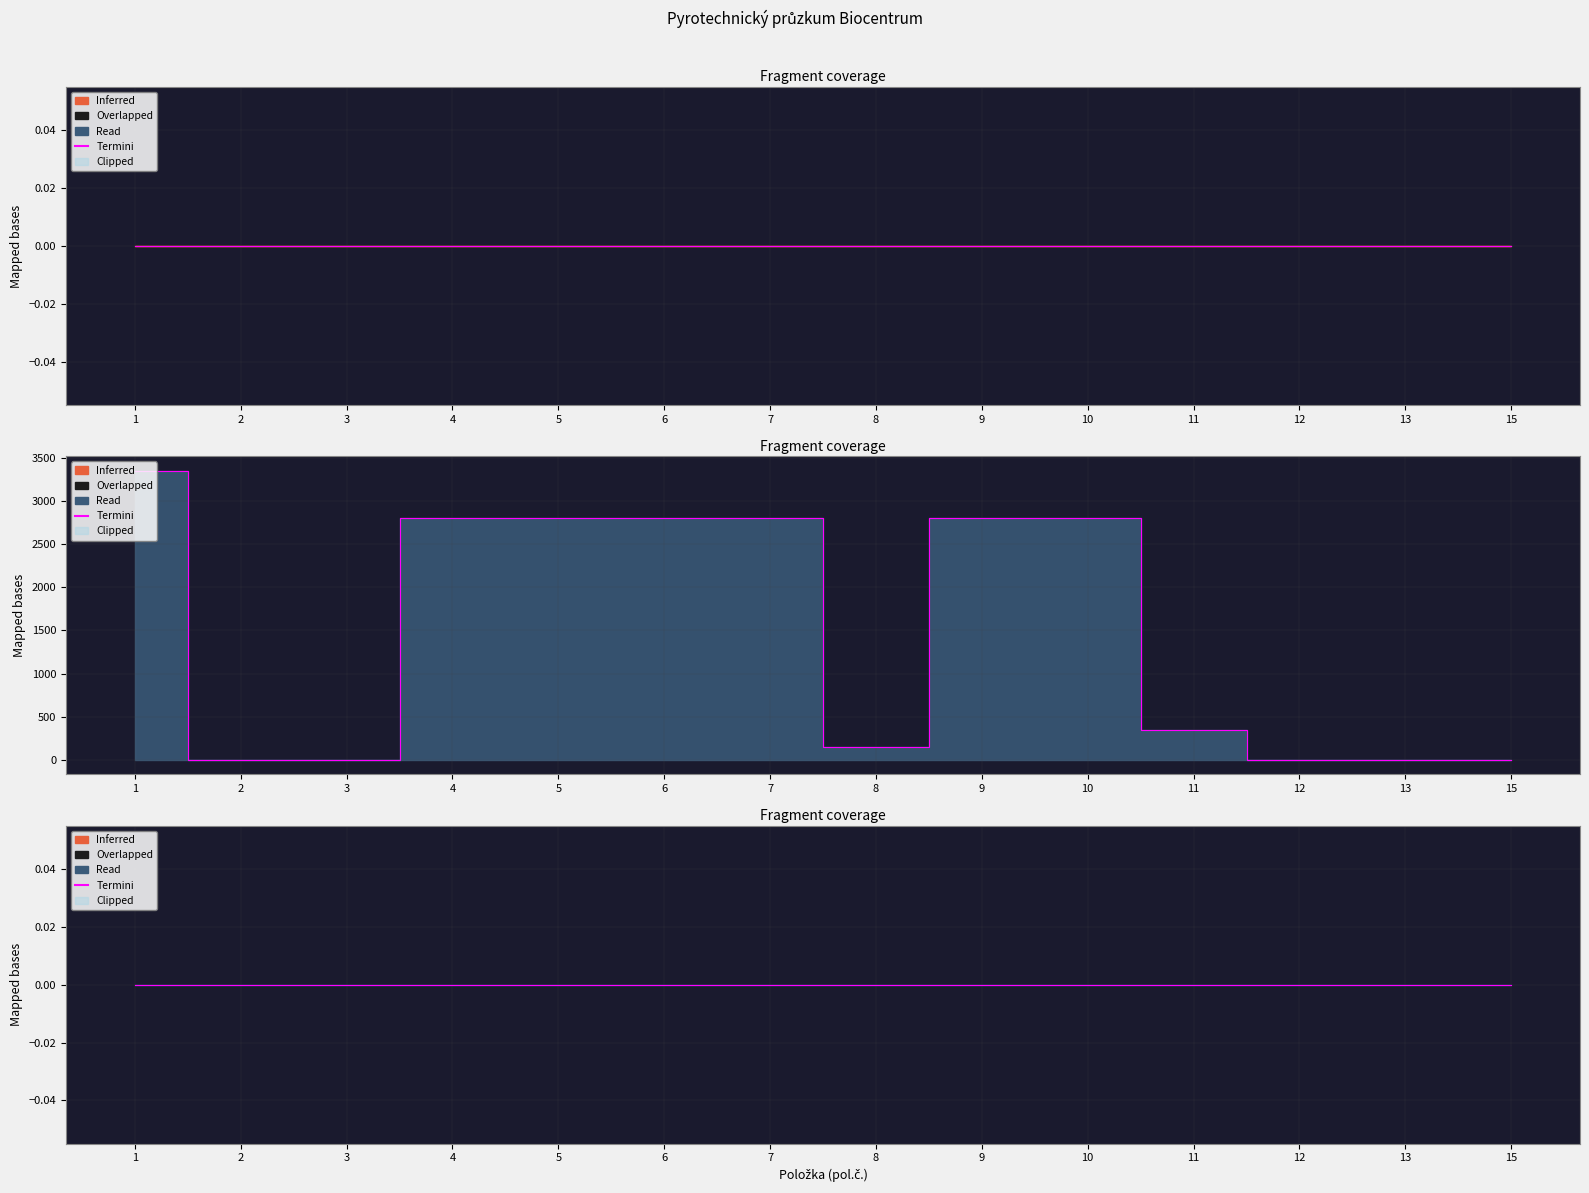

What is the total value across all series at 11?

350